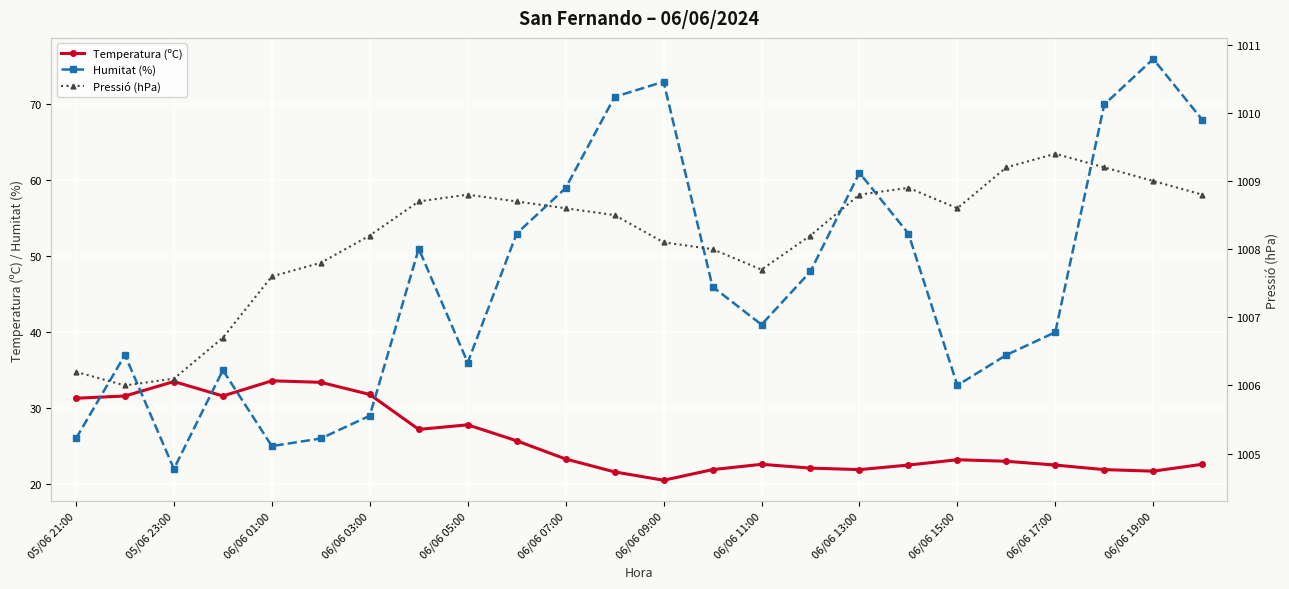

How many interior local valleys does the Pressió (hPa) series have?

3